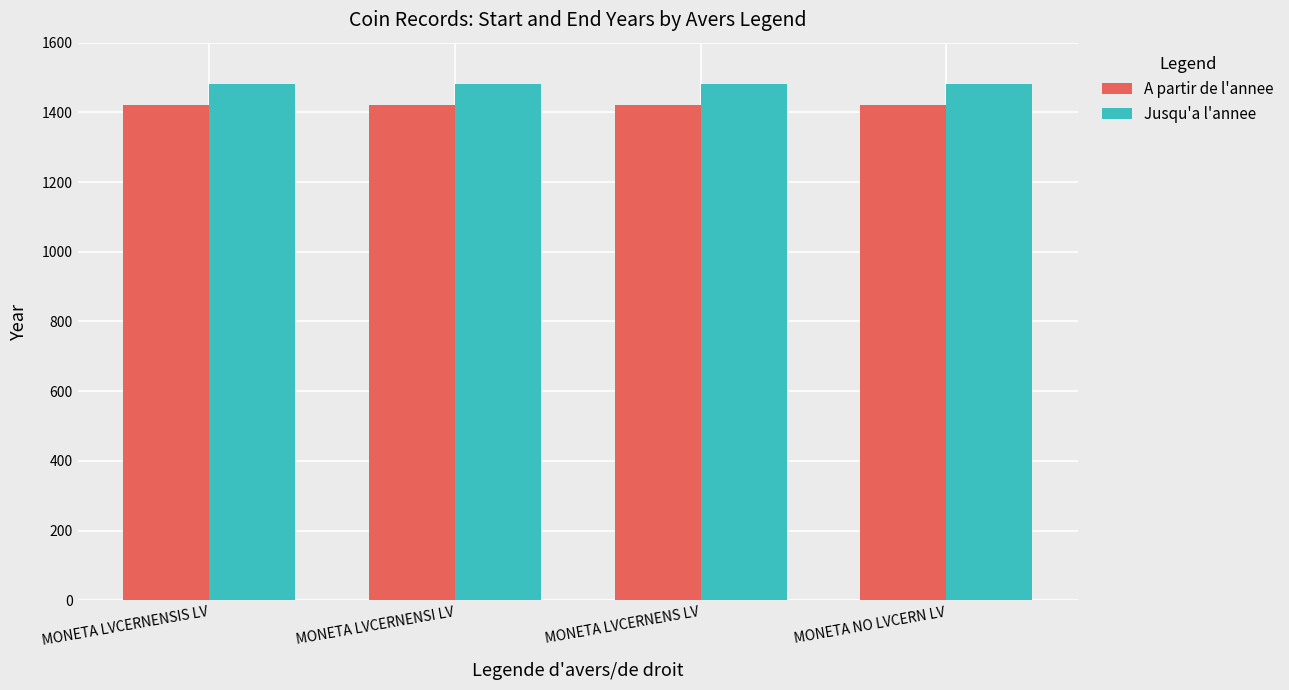

What is the spread (max minus min) of values at MONETA NO LVCERN LV?

58